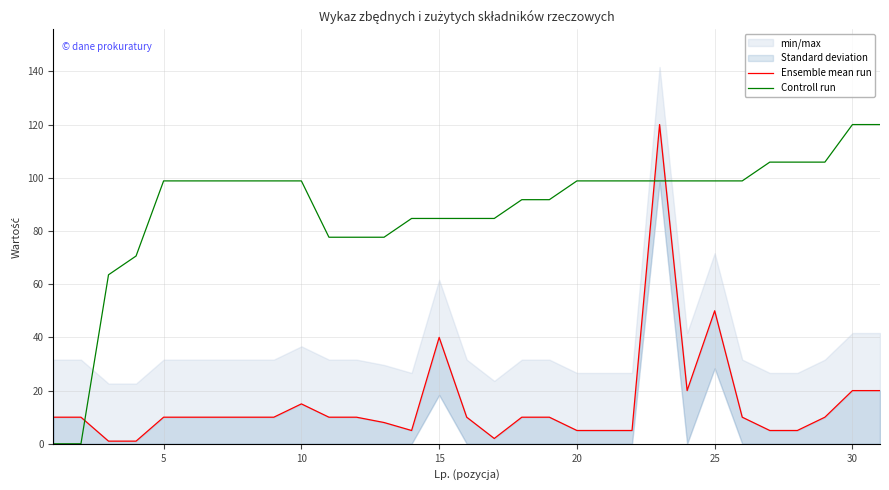

What is the greatest value displayed?

120.0